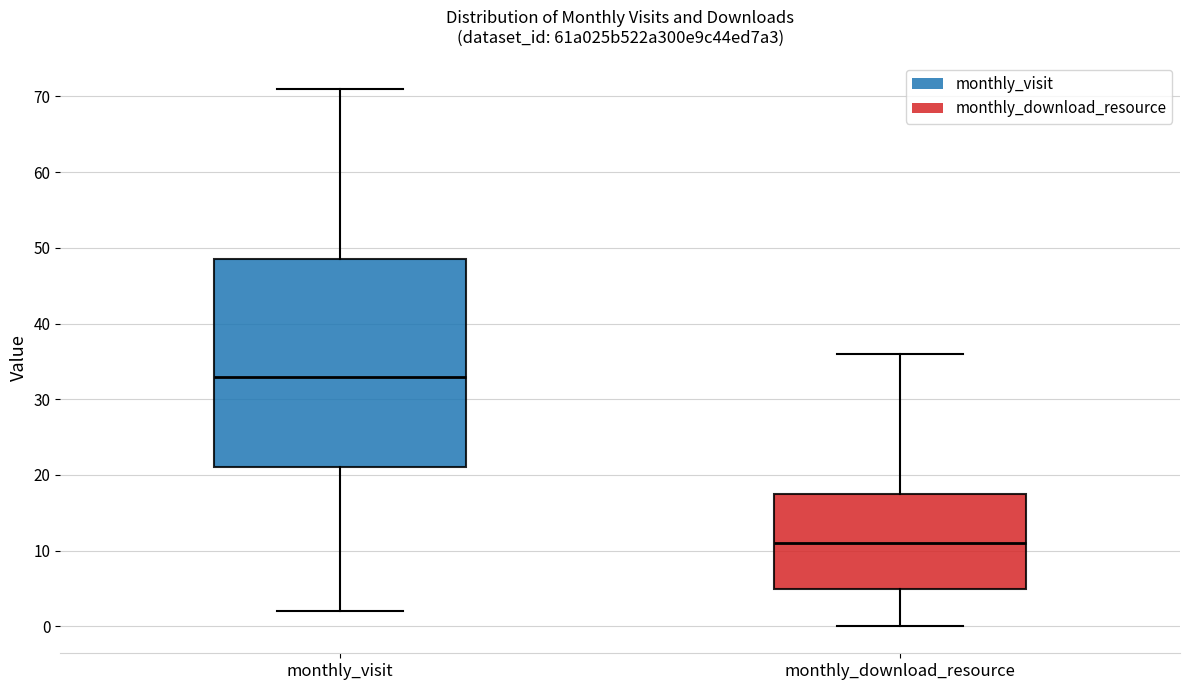

Which box is the tallest, from its lower edge to its upper edge?

monthly_visit